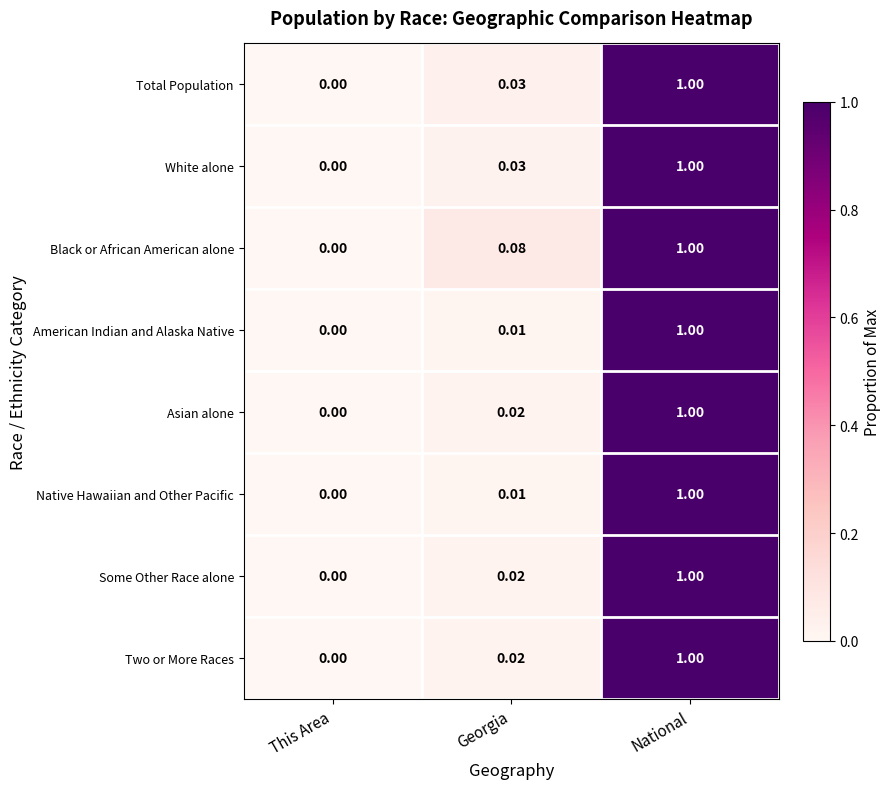

At which label does White alone reach its minimum?

This Area